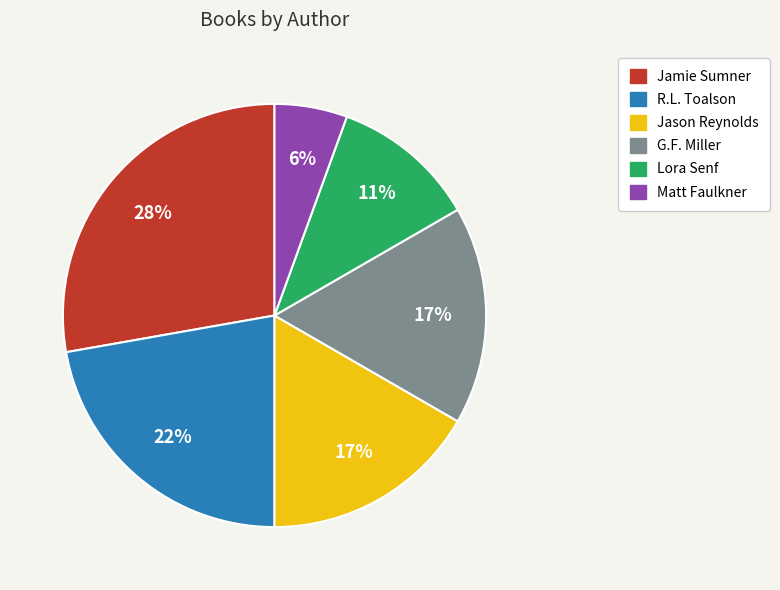

Does any single category account for the majority?

No